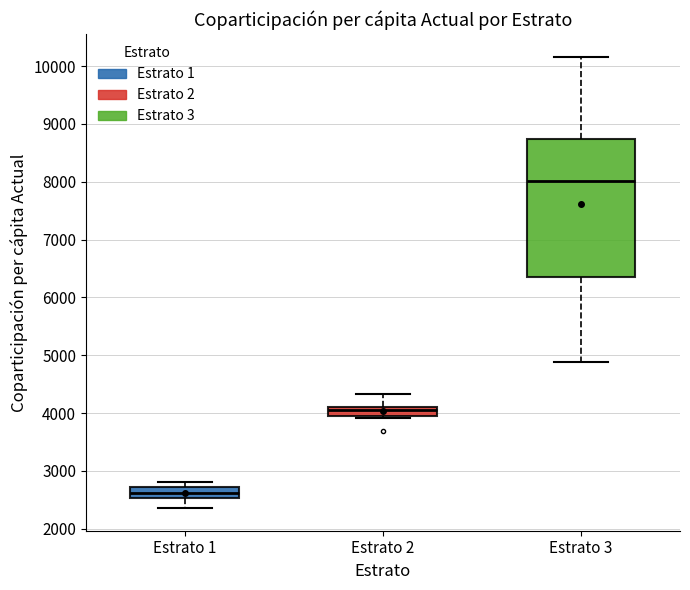

Reading left to right, read every box against the y-axis: the position of its median line, the range the box covers, and the ends of its whiskers. The values are not printed on the chart, so give them approximately, as read against the axis.

Estrato 1: median 2600, box 2500 to 2700, whiskers 2400 to 2800
Estrato 2: median 4100 (just below the box's upper edge), box 4000 to 4100, whiskers 3900 to 4300
Estrato 3: median 8000, box 6400 to 8700, whiskers 4900 to 10200